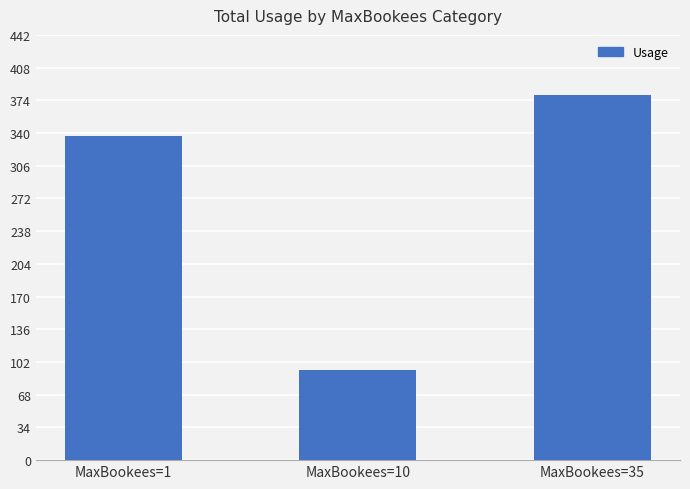

Approximately how many times larger is the value at MaxBookees=35 compared to MaxBookees=10?

4.0